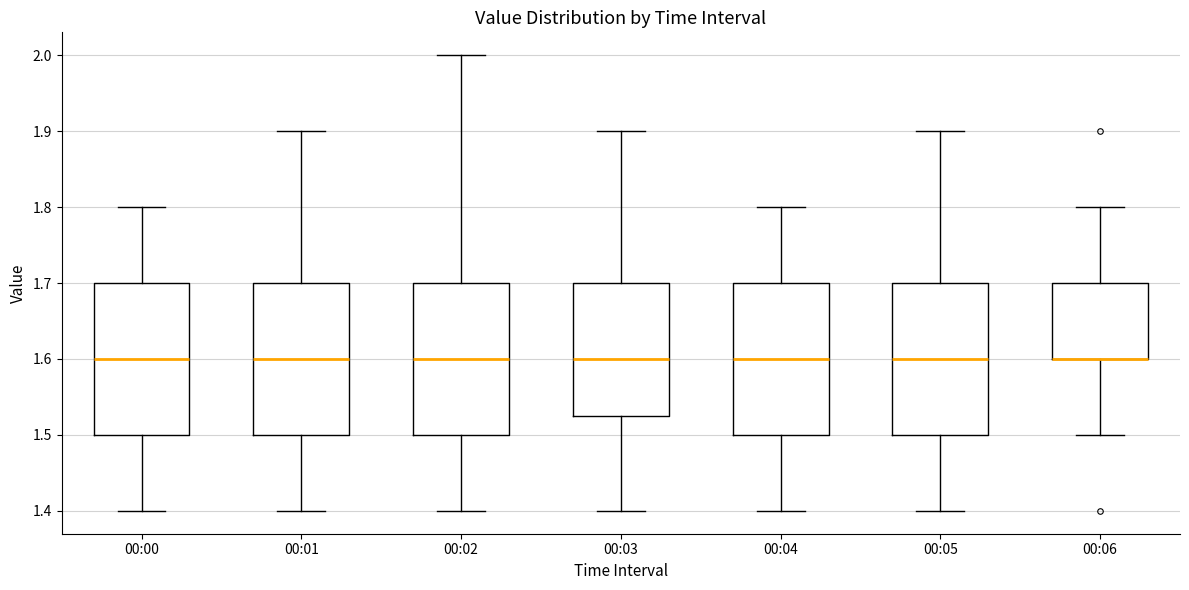

Reading left to right, read every box against the y-axis: the position of its median line, the range the box covers, and the ends of its whiskers. The values are not printed on the chart, so give them approximately, as read against the axis.

00:00: median 1.60, box 1.50 to 1.70, whiskers 1.40 to 1.80
00:01: median 1.60, box 1.50 to 1.70, whiskers 1.40 to 1.90
00:02: median 1.60, box 1.50 to 1.70, whiskers 1.40 to 2.00
00:03: median 1.60, box 1.53 to 1.70, whiskers 1.40 to 1.90
00:04: median 1.60, box 1.50 to 1.70, whiskers 1.40 to 1.80
00:05: median 1.60, box 1.50 to 1.70, whiskers 1.40 to 1.90
00:06: median 1.60 (drawn on the box's lower edge), box 1.60 to 1.70, whiskers 1.50 to 1.80